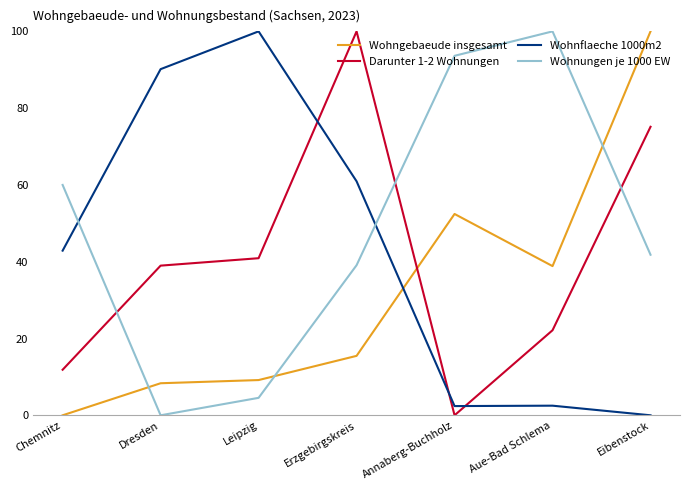

At which label is Darunter 1-2 Wohnungen closest to 50?

Leipzig